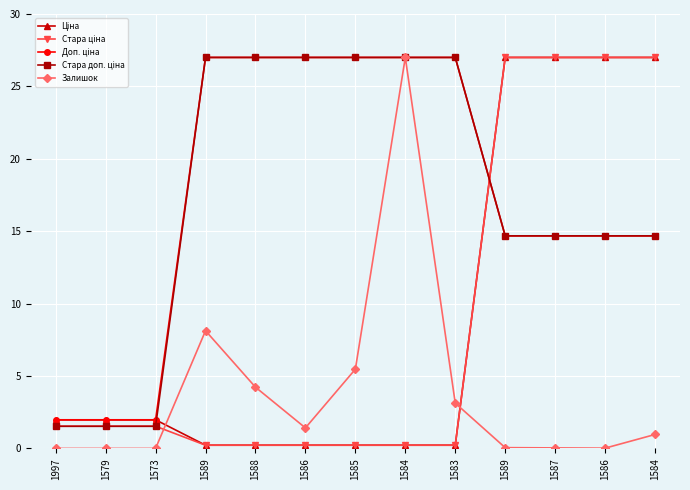

Between 1997 and 1573, which series saw the biggest shift?

Ціна